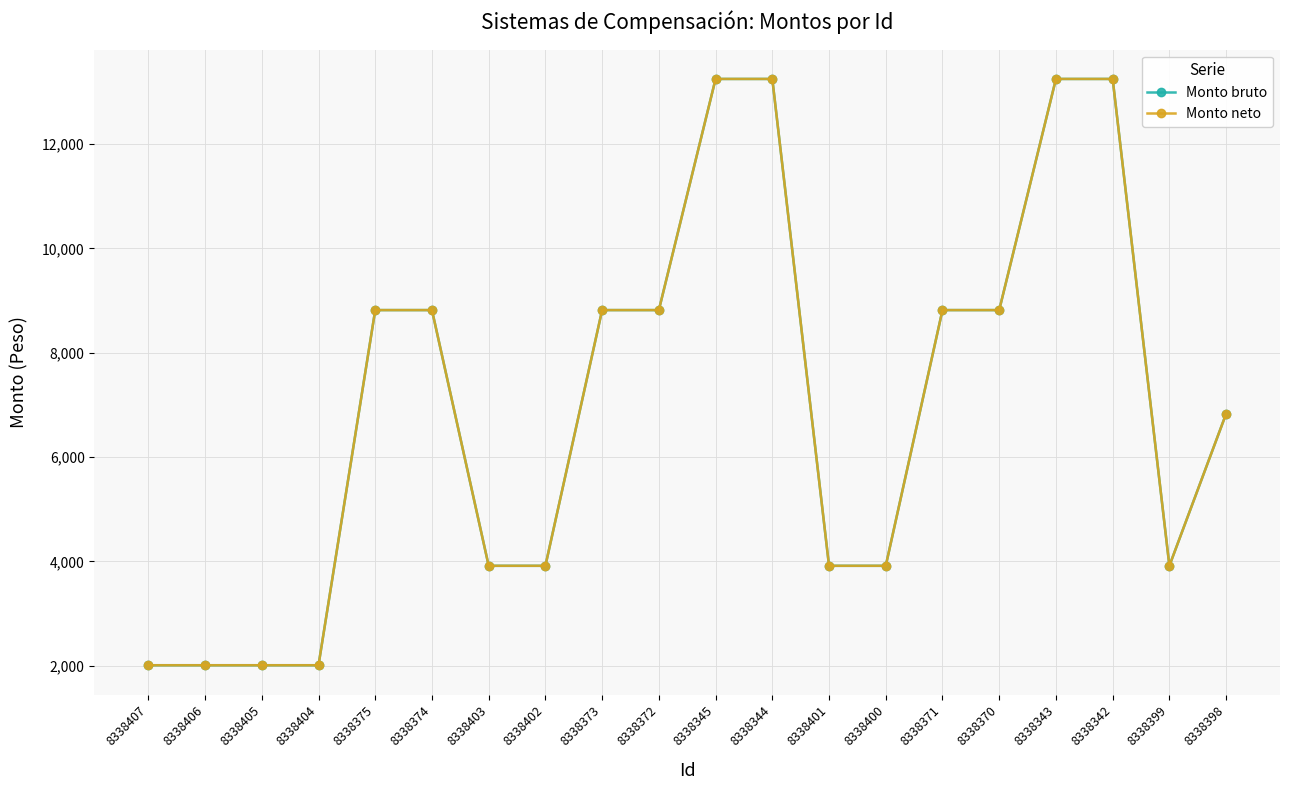

Does the chart have visible grid lines?

Yes